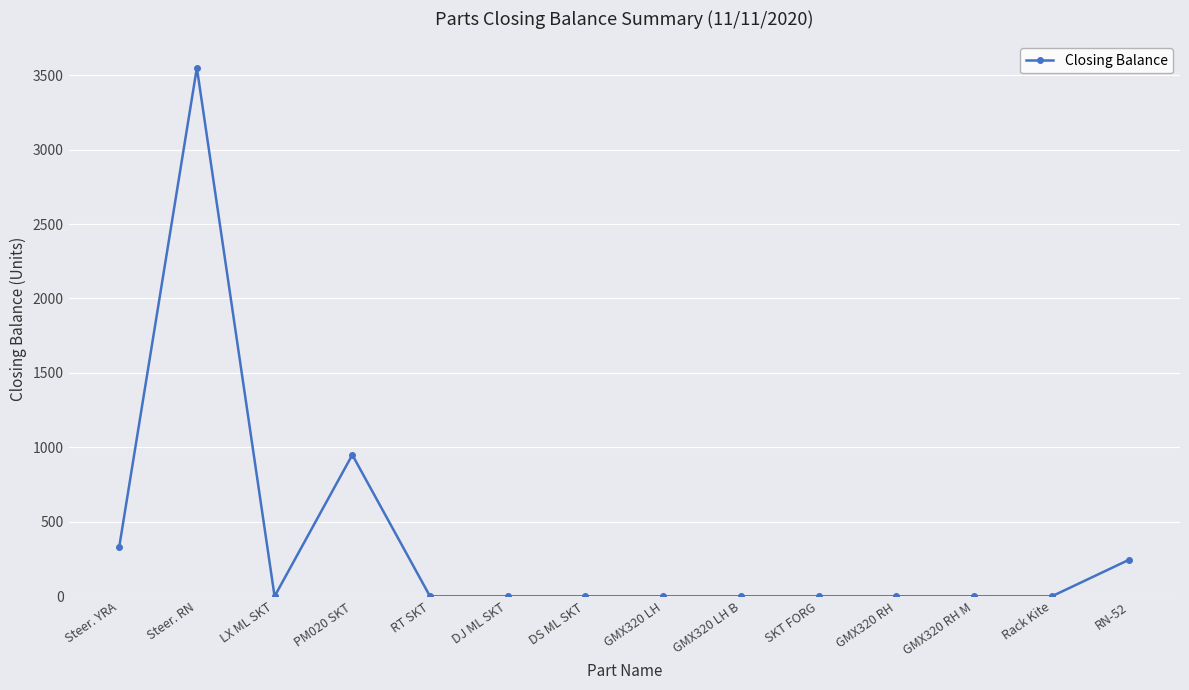

Which has a higher value, DJ ML SKT or PM020 SKT?

PM020 SKT